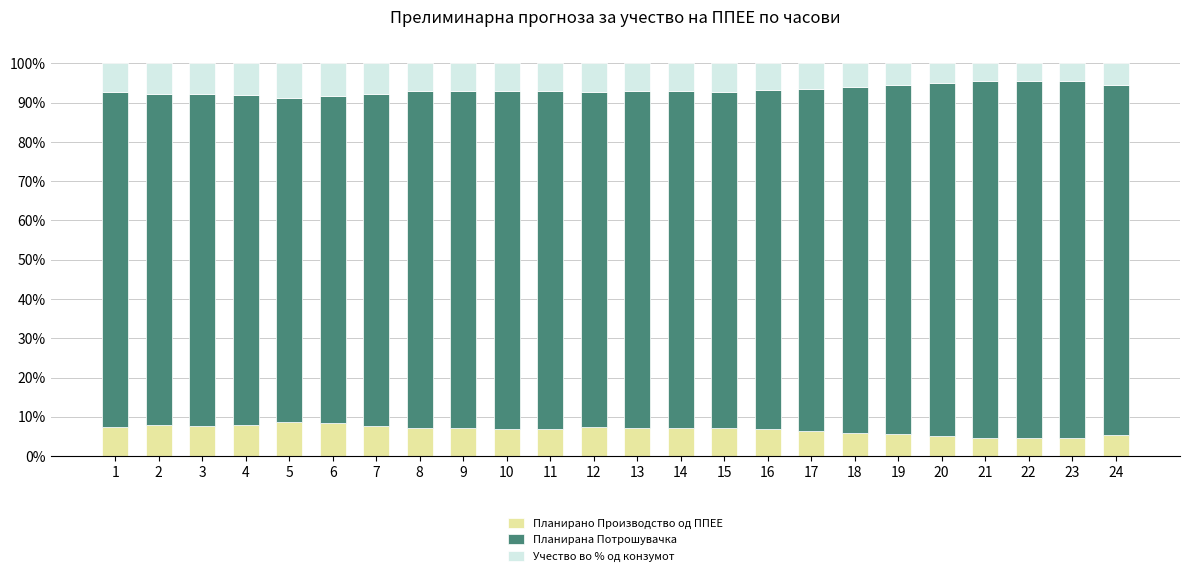

What is the total value across all series at 15?

100.0